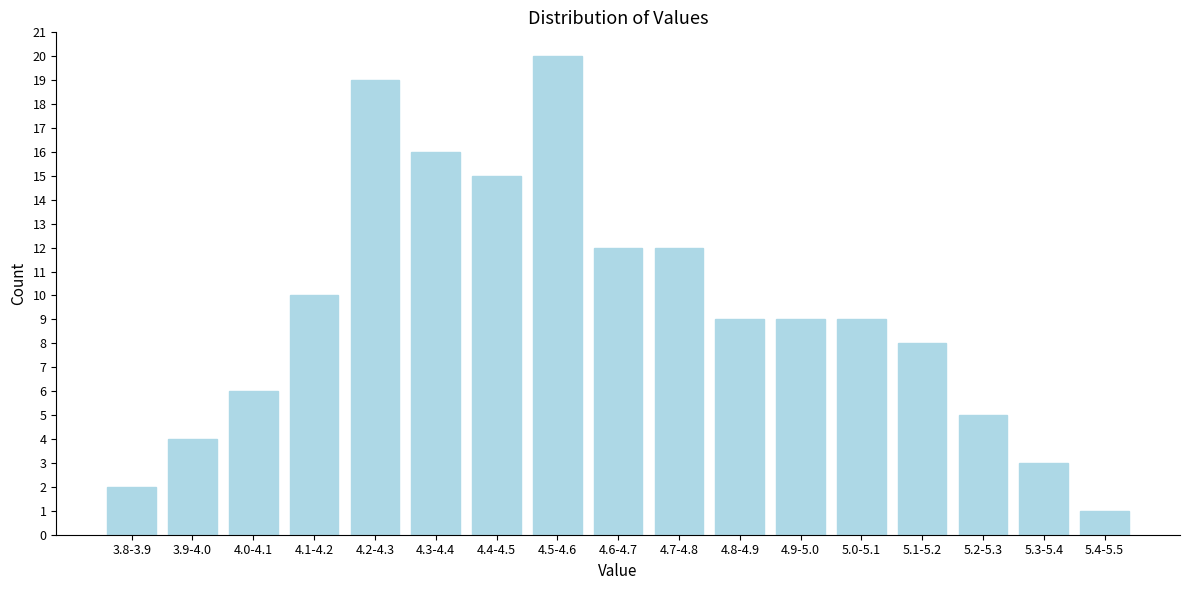

Reading left to right, what are all the values shown in this chart?

2	4	6	10	19	16	15	20	12	12	9	9	9	8	5	3	1